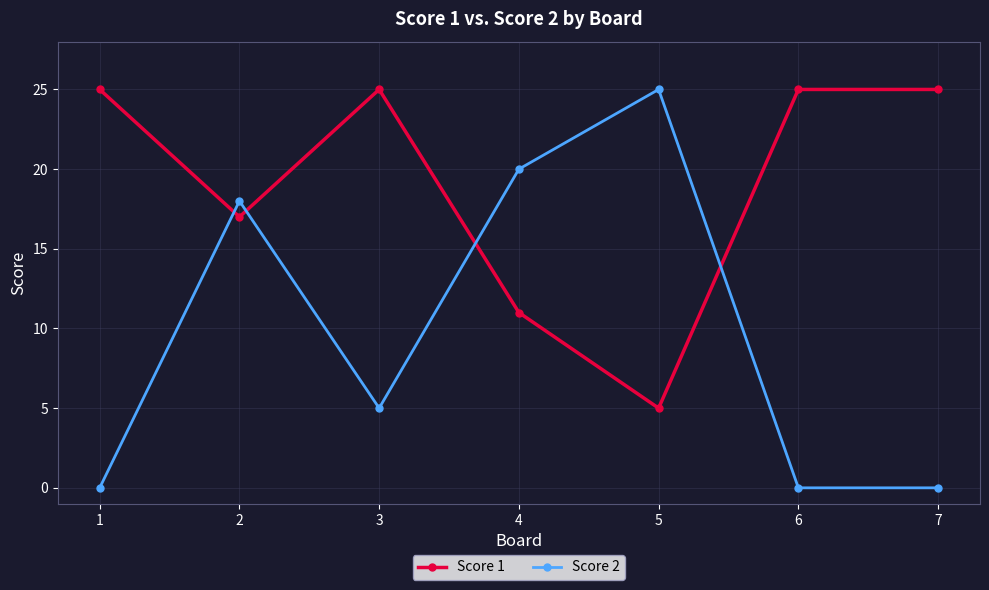

What is the value of the Score 1 point at the 5th from the left?

5